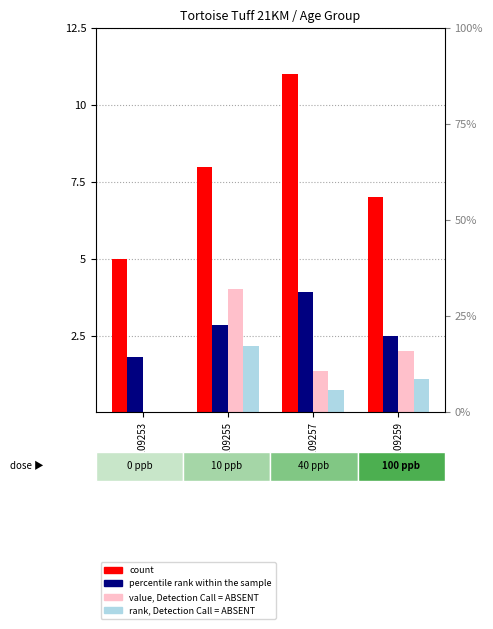

Reading right to left, extract all data points from this chart.

count: GSM109259=7.0	GSM109257=11.0	GSM109255=8.0	GSM109253=5.0
percentile rank within the sample: GSM109259=2.5	GSM109257=3.9	GSM109255=2.9	GSM109253=1.8
value, Detection Call = ABSENT: GSM109259=2.0	GSM109257=1.3	GSM109255=4.0	GSM109253=0.0
rank, Detection Call = ABSENT: GSM109259=1.1	GSM109257=0.7	GSM109255=2.1	GSM109253=0.0